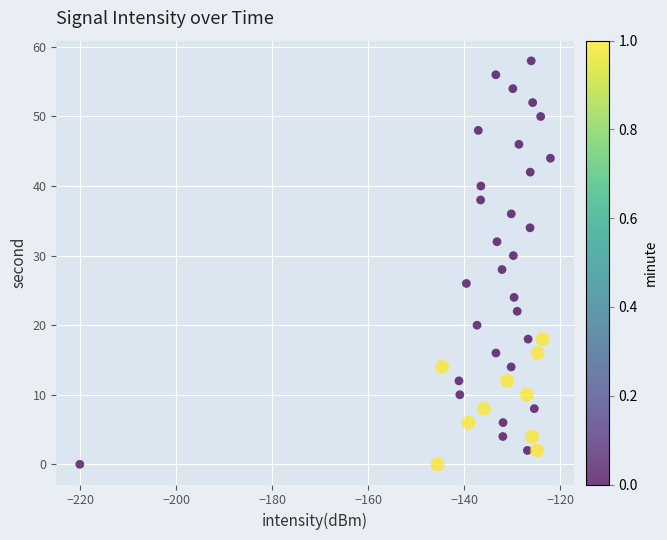

What is the range of Y values (max minus min)?

58